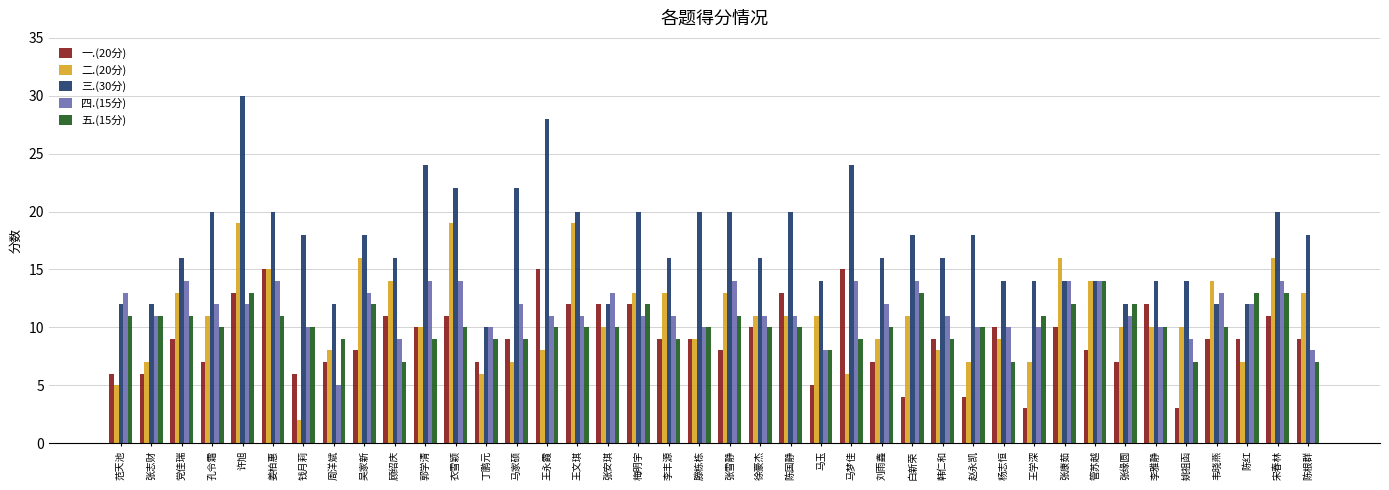

What is the average value of the 四.(15分) series?

12